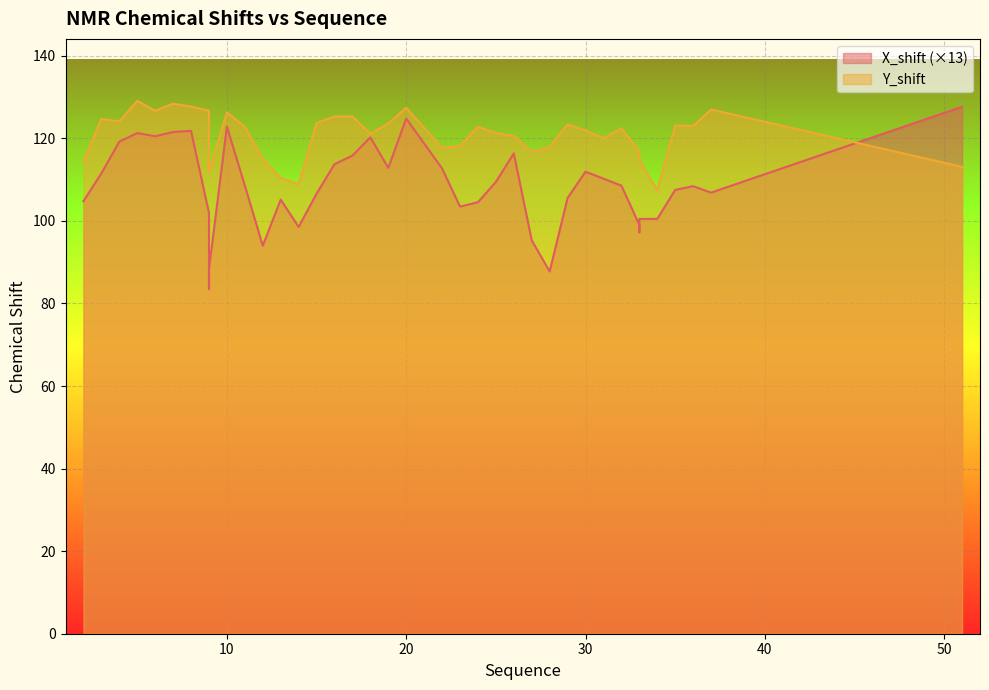

The value of X_shift at 9 is 83.5. True or false?

True